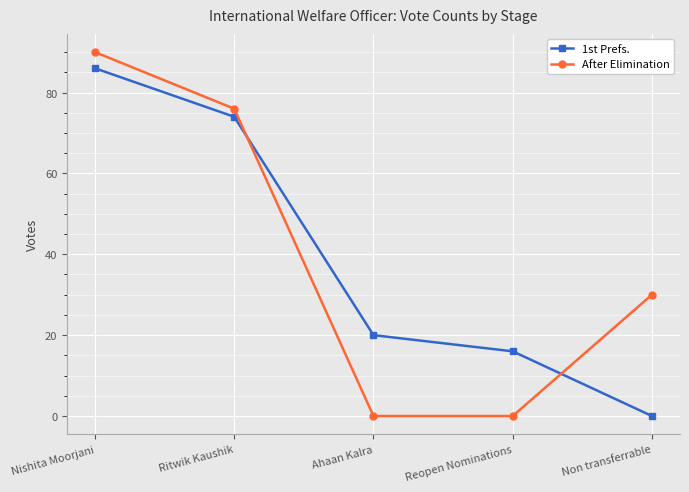

What is the maximum value for After Elimination?

90